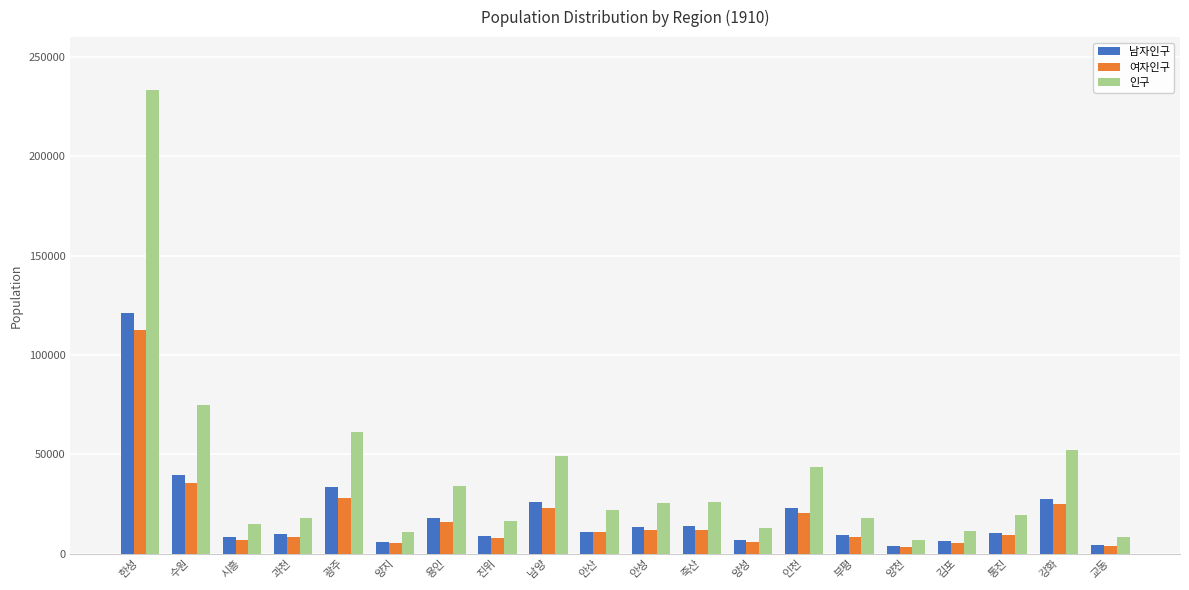

What is the difference between the maximum and minimum values in the 남자인구 series?

117609